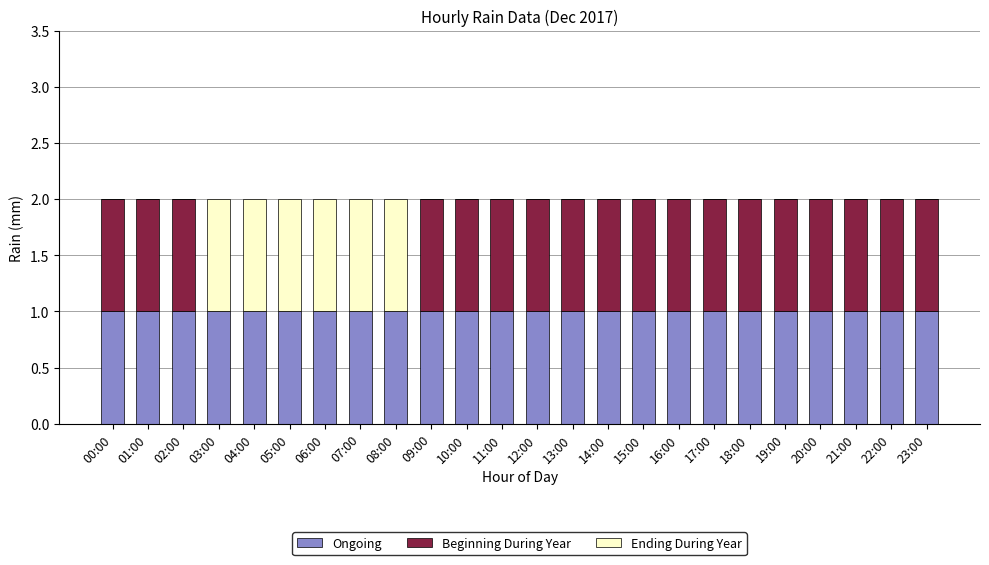

Is it true that Ongoing equals 1 at 20:00?

True